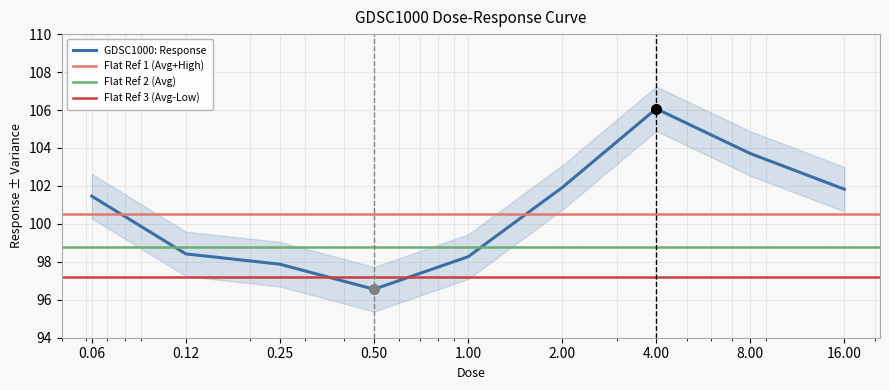

How many data points are above 101?

5